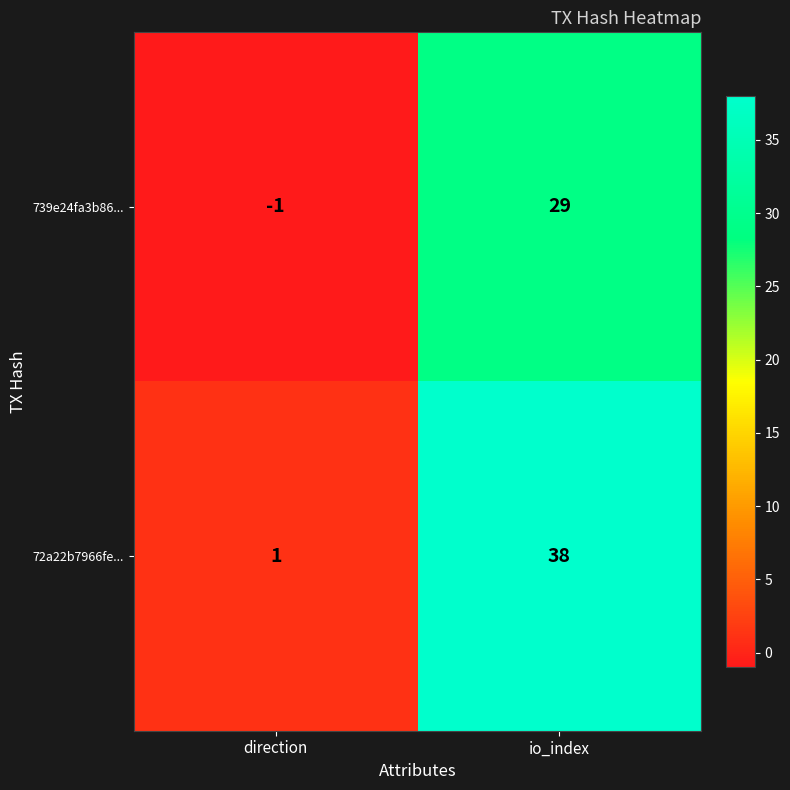

What is the total value across all series at io_index?

67